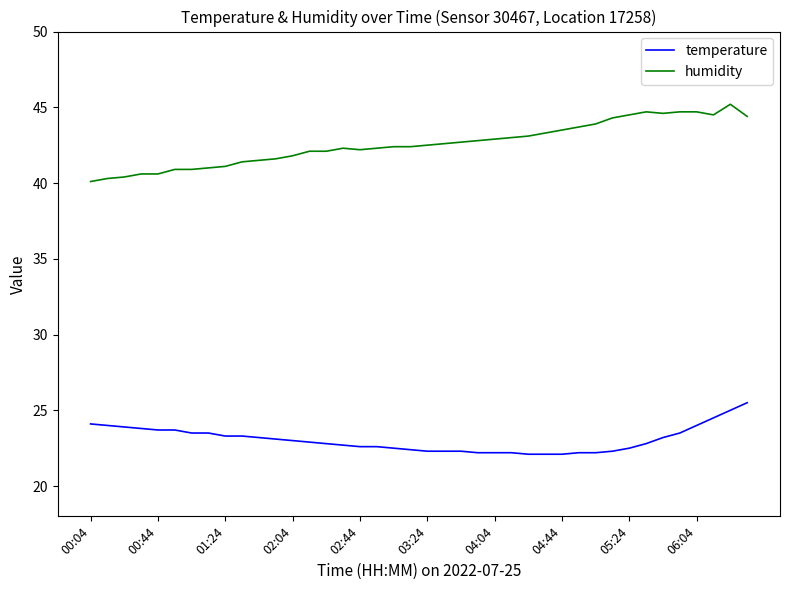

Which series has the largest range (max minus min)?

humidity